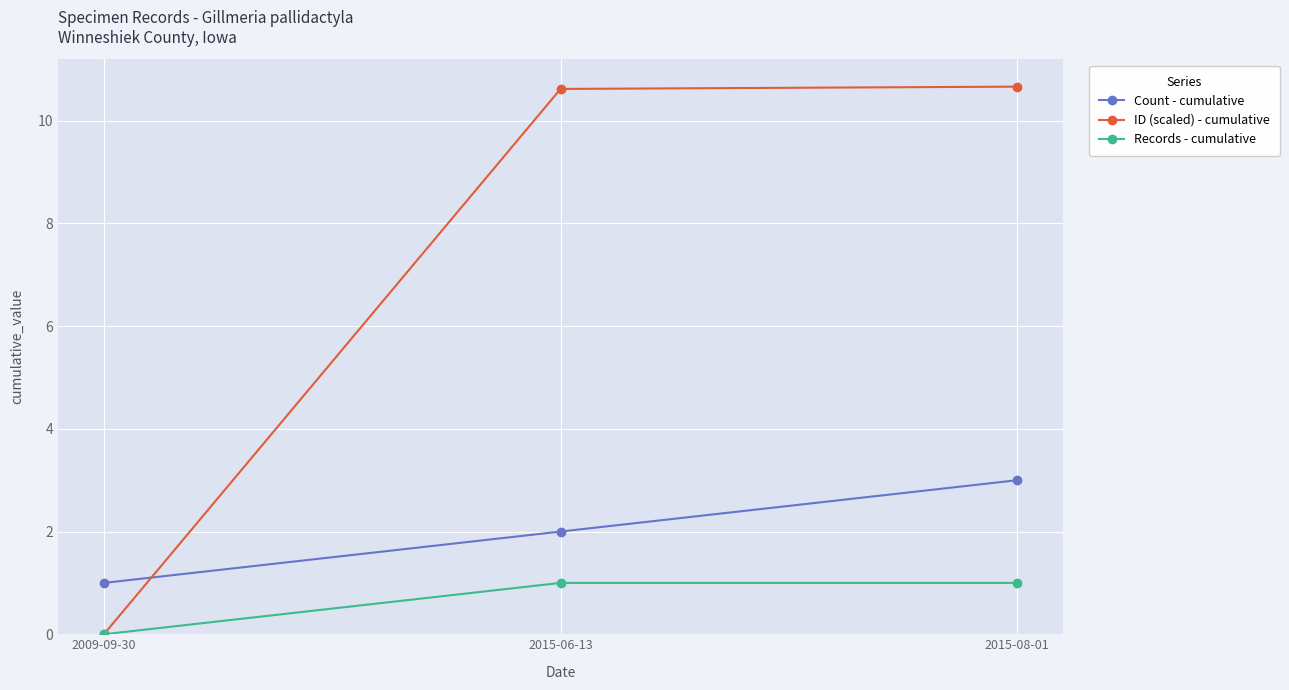

What is the label of the 1st point from the left?

2009-09-30